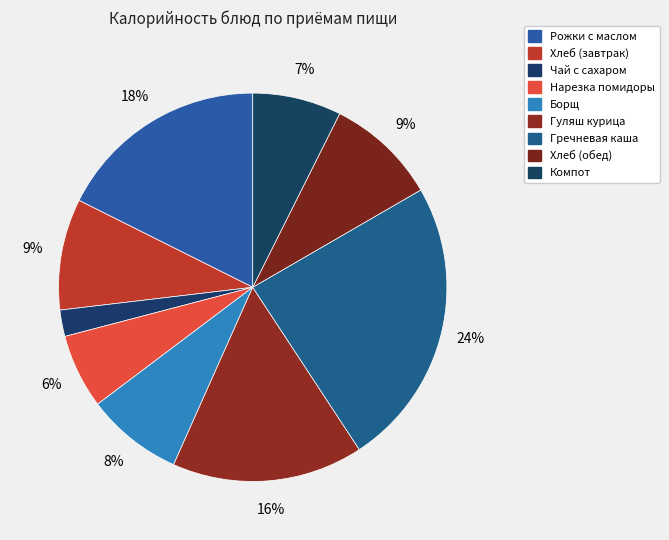

How much of the chart is everything except Чай с сахаром?

97.8%